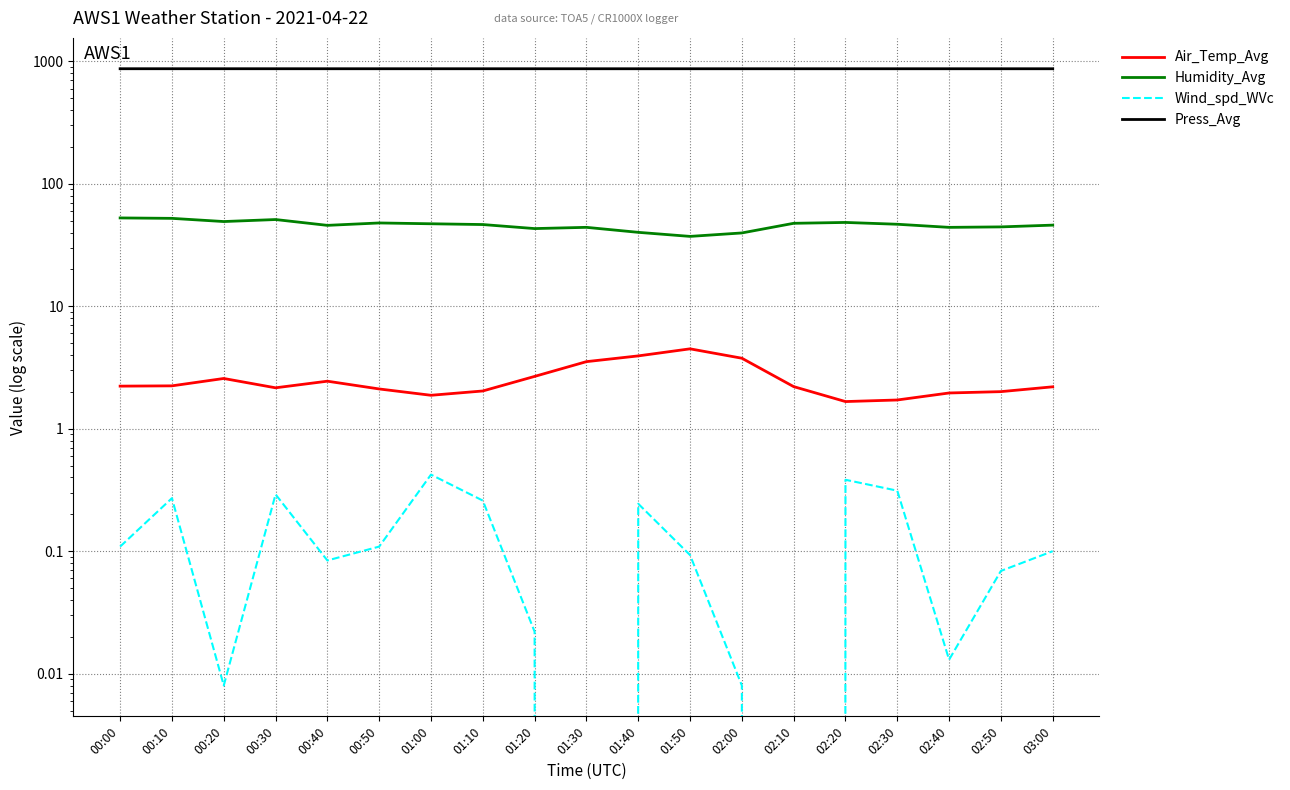

The Humidity_Avg series shows 47.9 at 00:50. True or false?

True